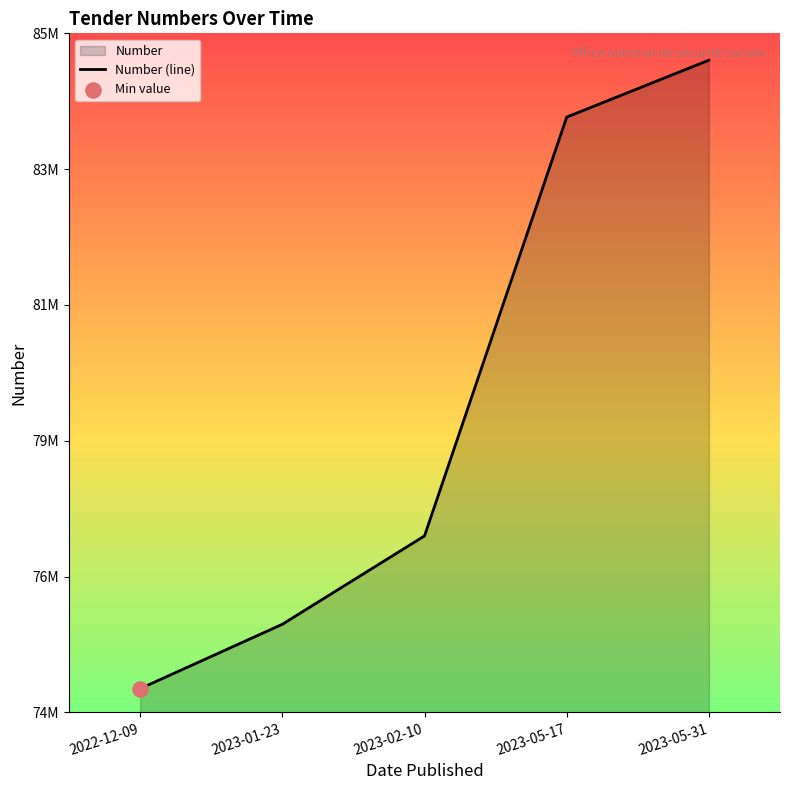

Which has a higher value, 2023-05-17 or 2023-05-31?

2023-05-31